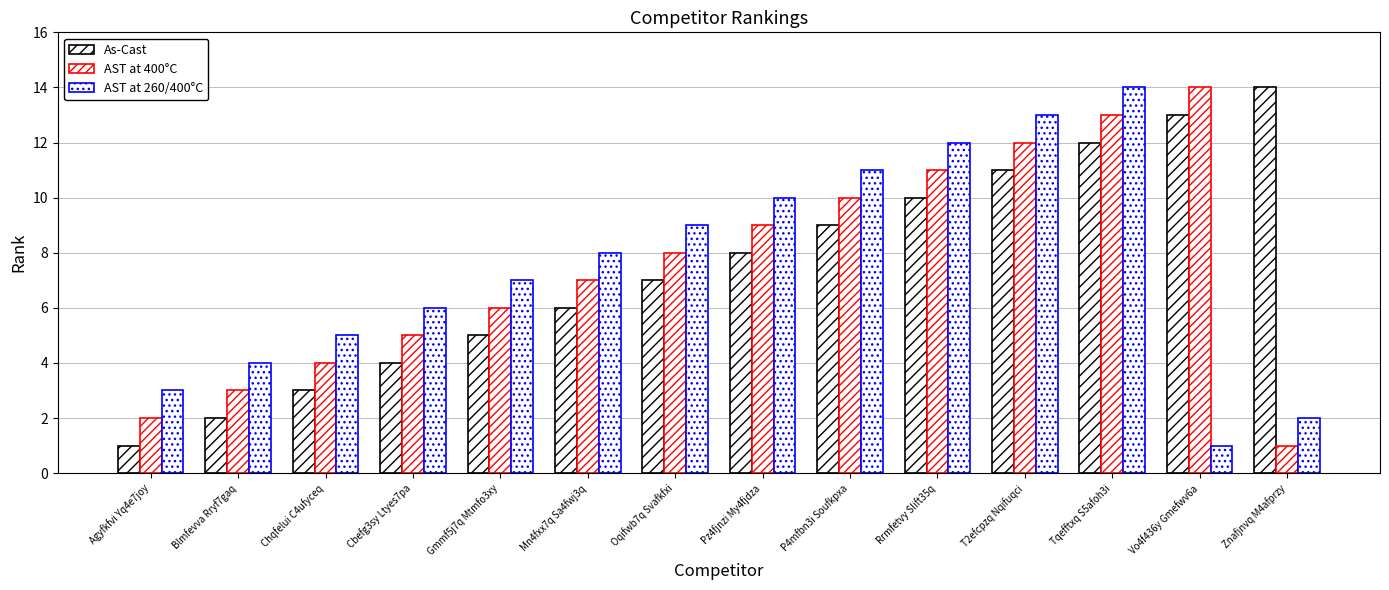

How many groups of bars are there?

14